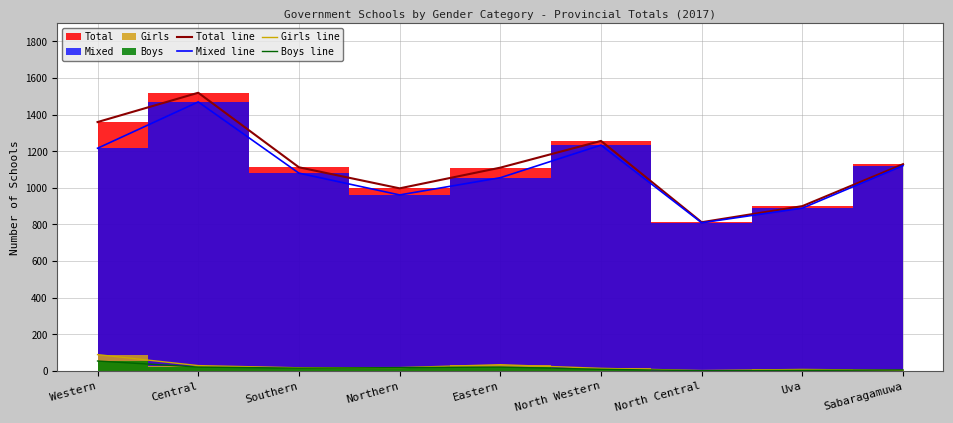

True or false: Mixed line and Girls line cross at least once.

False